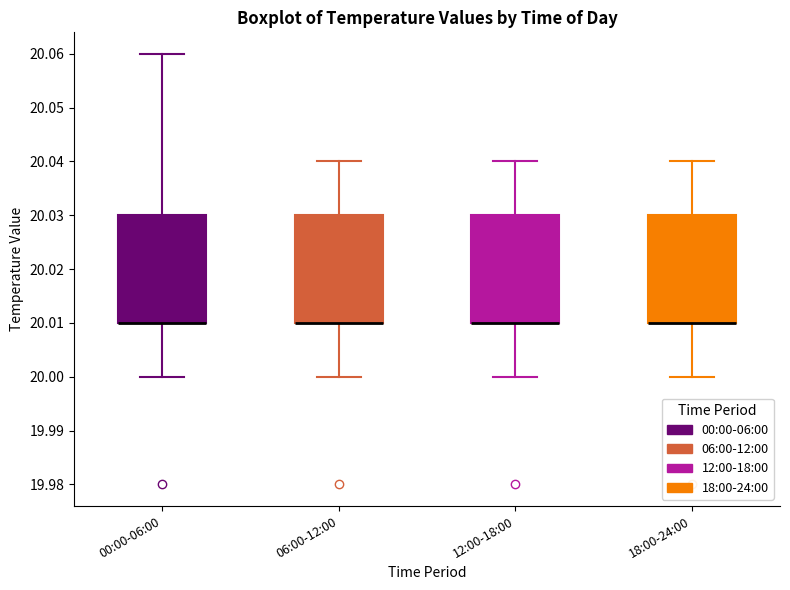

Where does the upper whisker of the box for 00:00-06:00 end on the y-axis? The values are not printed on the chart, so give them approximately, as read against the axis.

20.06